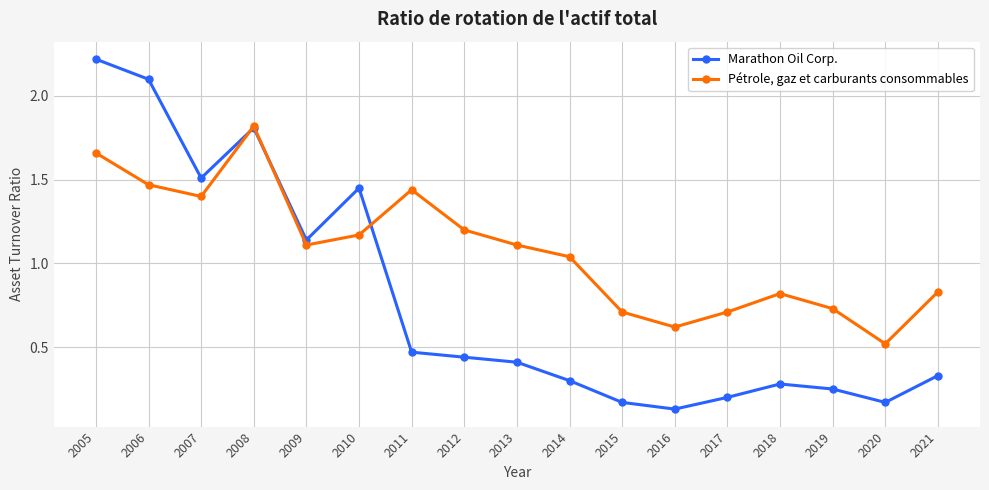

How many interior local peaks does the Pétrole, gaz et carburants consommables series have?

3